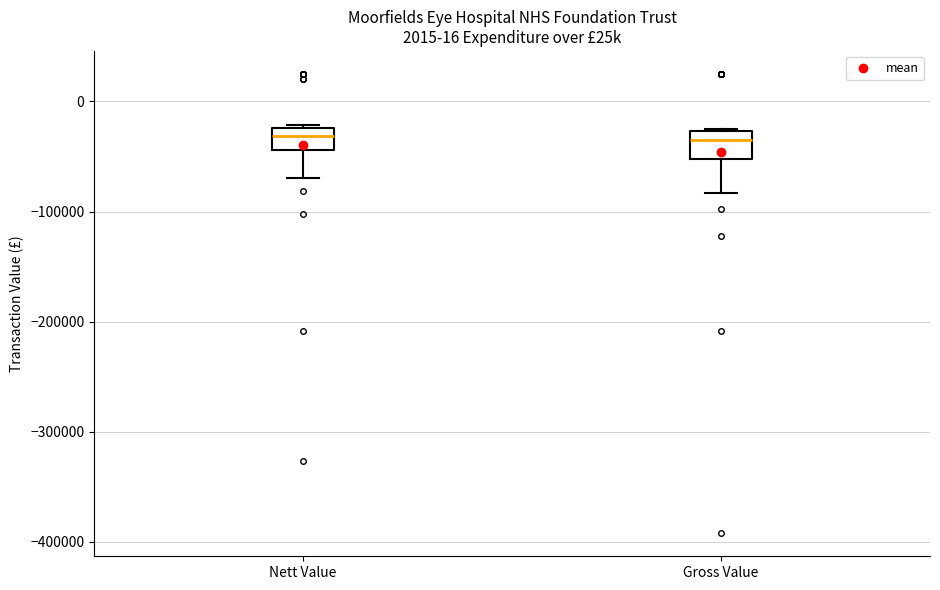

Reading left to right, transcribe this box plot: for each box, give where its median line is, the range the box spans, and where its two whiskers end, as read against the y-axis. The values are not printed on the chart, so give them approximately, as read against the axis.

Nett Value: median -30000, box -40000 to -20000, whiskers -70000 to -20000
Gross Value: median -40000, box -50000 to -30000, whiskers -80000 to -30000